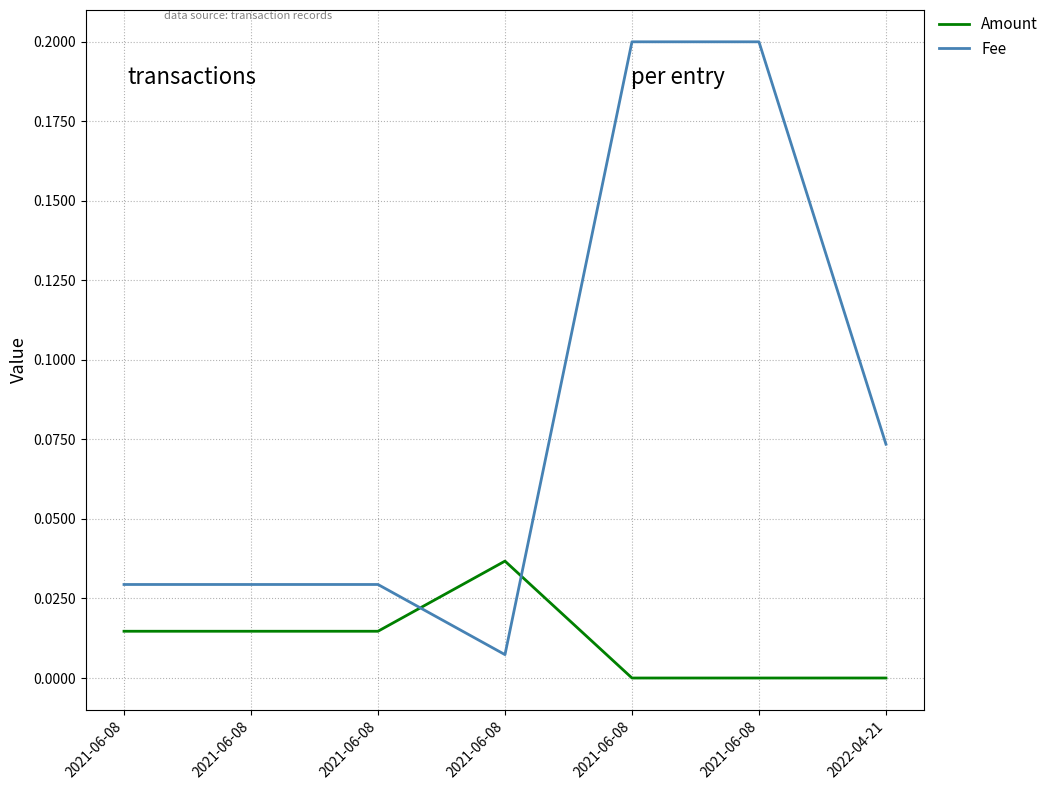

Does the chart display data point markers on the line(s)?

No